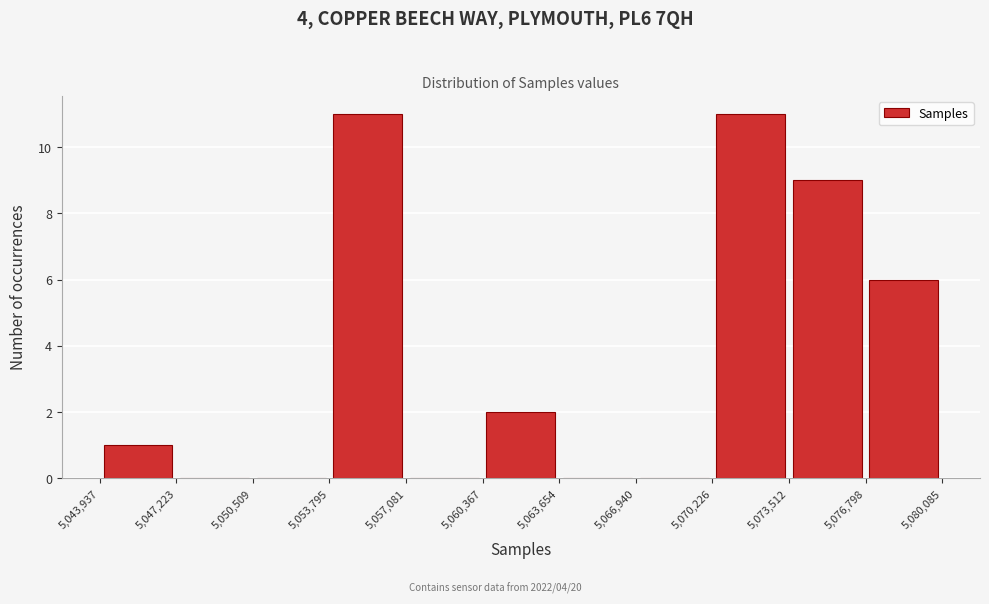

Reading left to right, list every bar in this chart as the range it spans on the x-axis followed by its height. The values are not printed on the chart, so give them approximately, as read against the axis.

5,043,937 to 5,047,223: 1
5,047,223 to 5,050,509: 0
5,050,509 to 5,053,795: 0
5,053,795 to 5,057,081: 11
5,057,081 to 5,060,367: 0
5,060,367 to 5,063,654: 2
5,063,654 to 5,066,940: 0
5,066,940 to 5,070,226: 0
5,070,226 to 5,073,512: 11
5,073,512 to 5,076,798: 9
5,076,798 to 5,080,085: 6